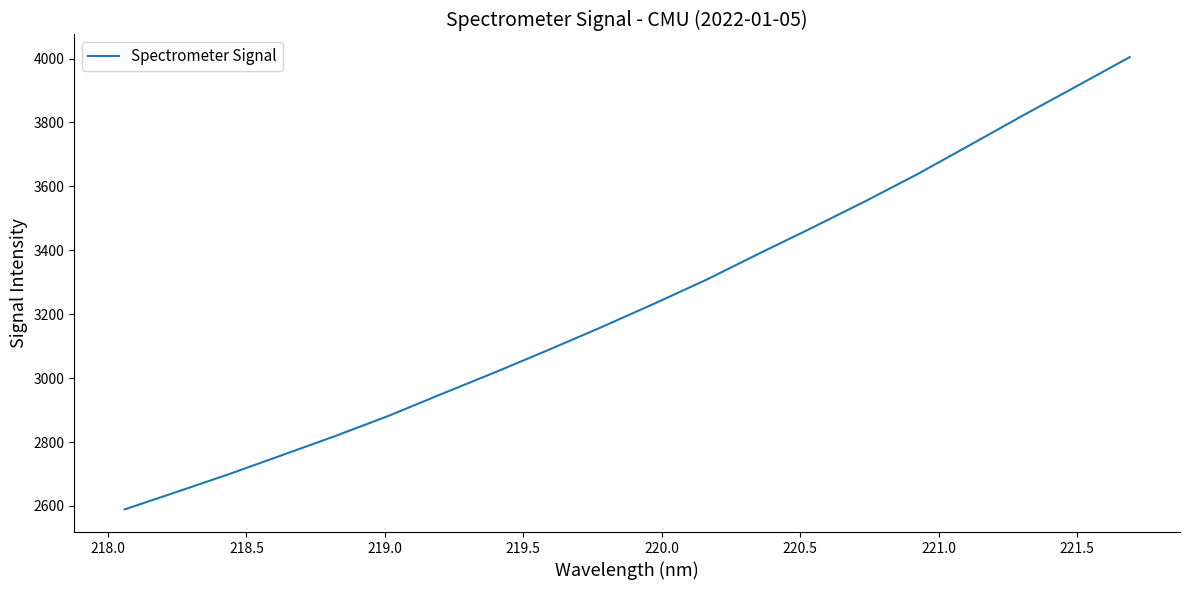

What is the minimum value shown in the chart?

2589.3